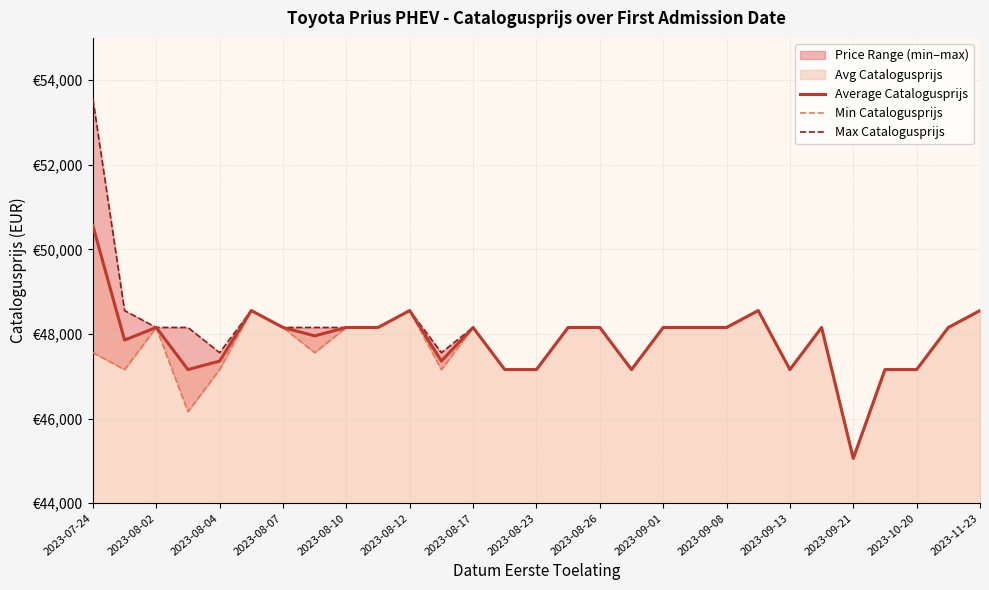

List the series in order of their overall mean, lowest first.

Min Catalogusprijs, Average Catalogusprijs, Max Catalogusprijs